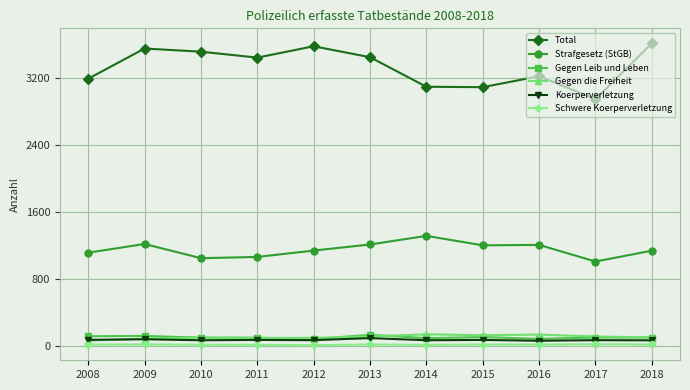

Where does the Gegen die Freiheit series first go above 97?

2013